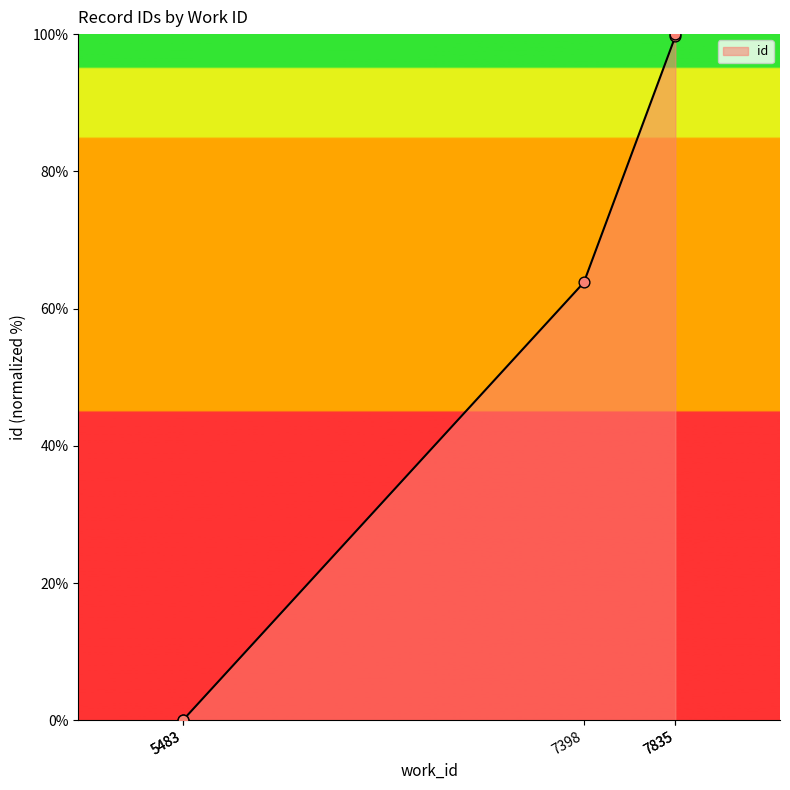

What is the ratio of the value at 7398 to the value at 7835?

0.6